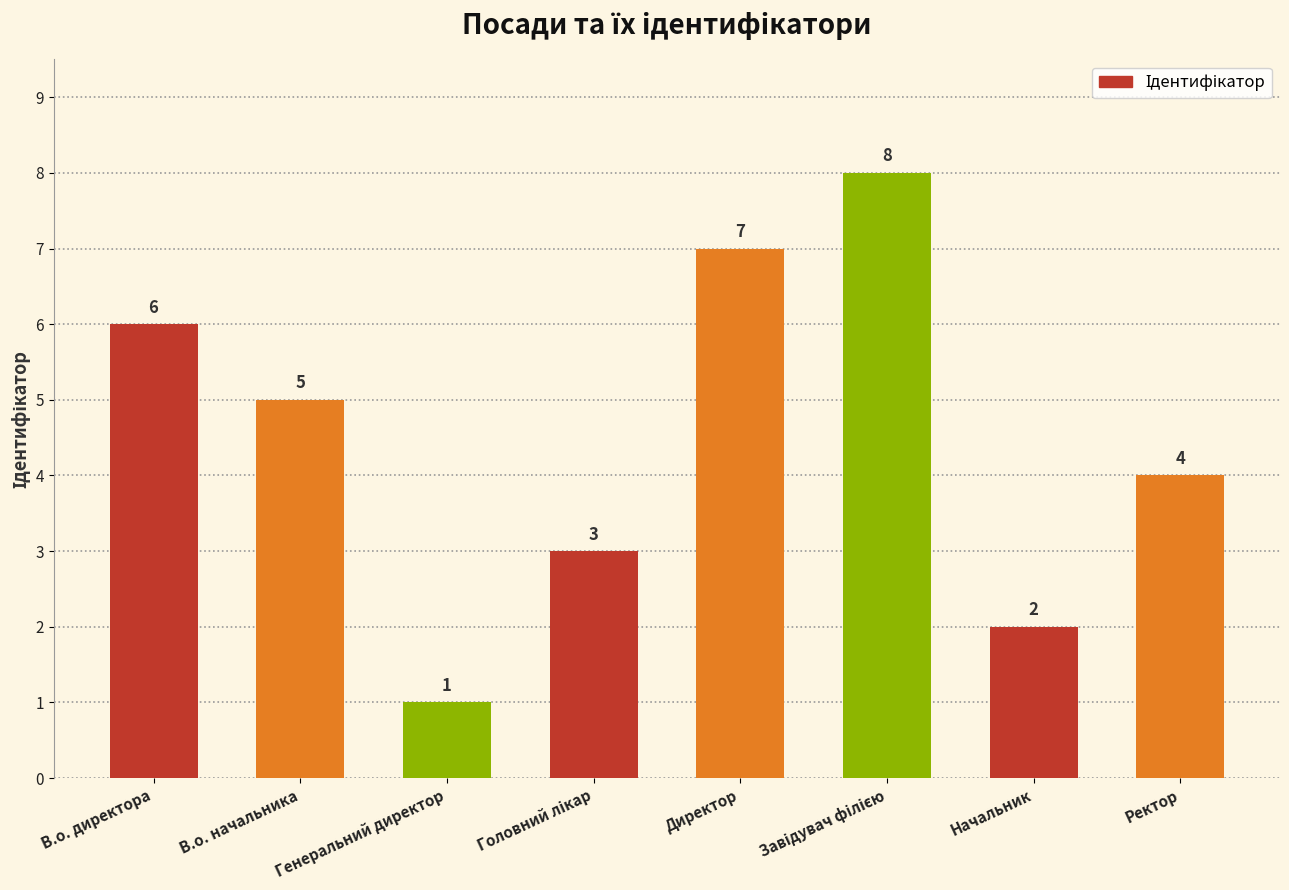

At which label does the data first exceed 5?

В.о. директора